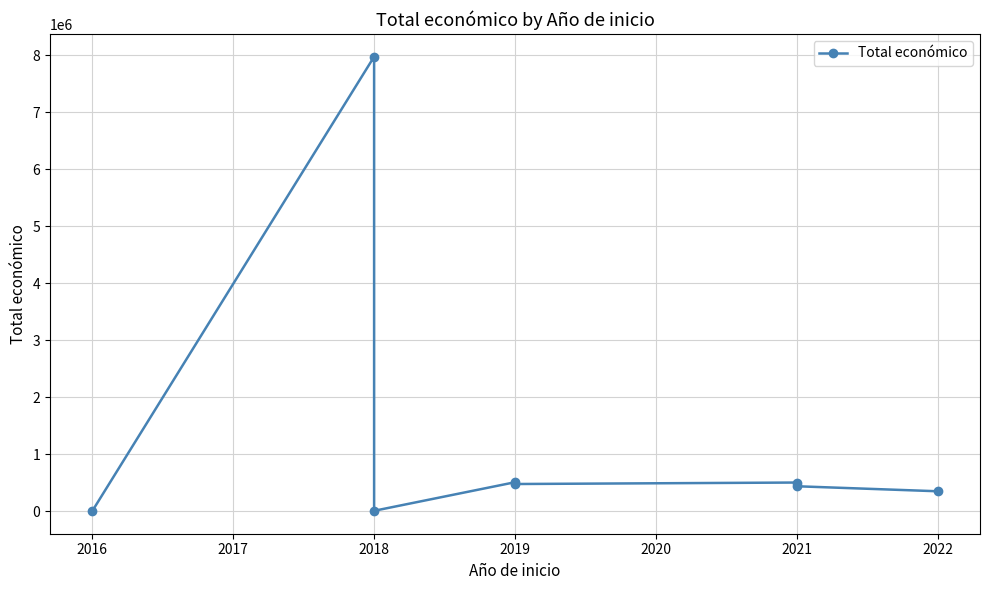

What is the approximate value at 2019?

479561